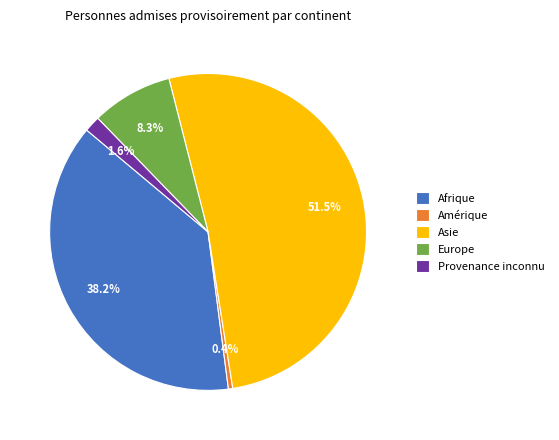

The Europe slice represents 14% of the pie. True or false?

False